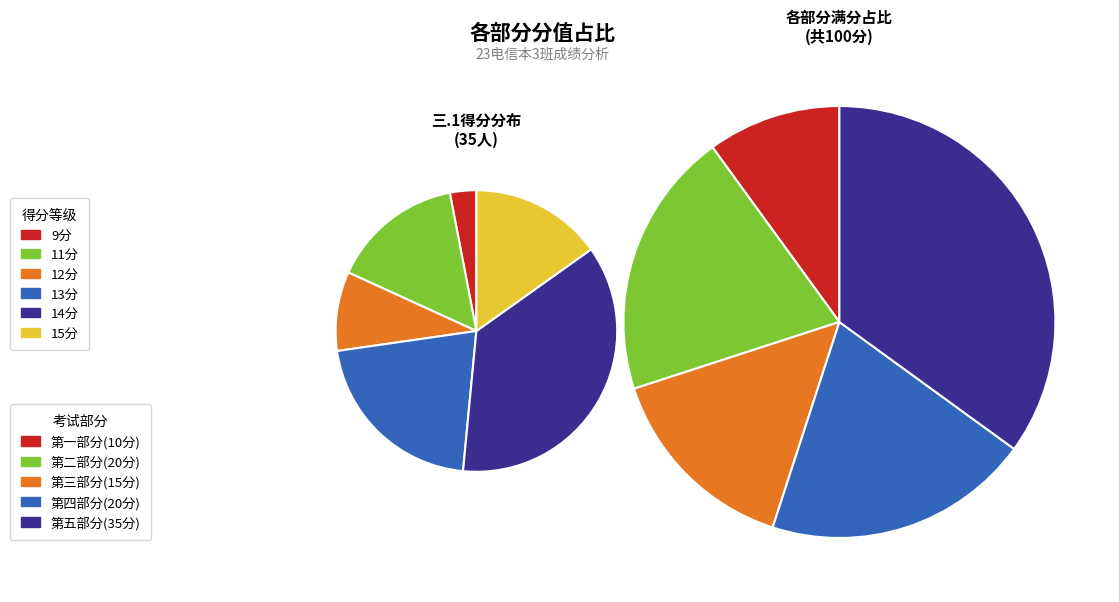

What is the smallest slice in the pie chart?

2